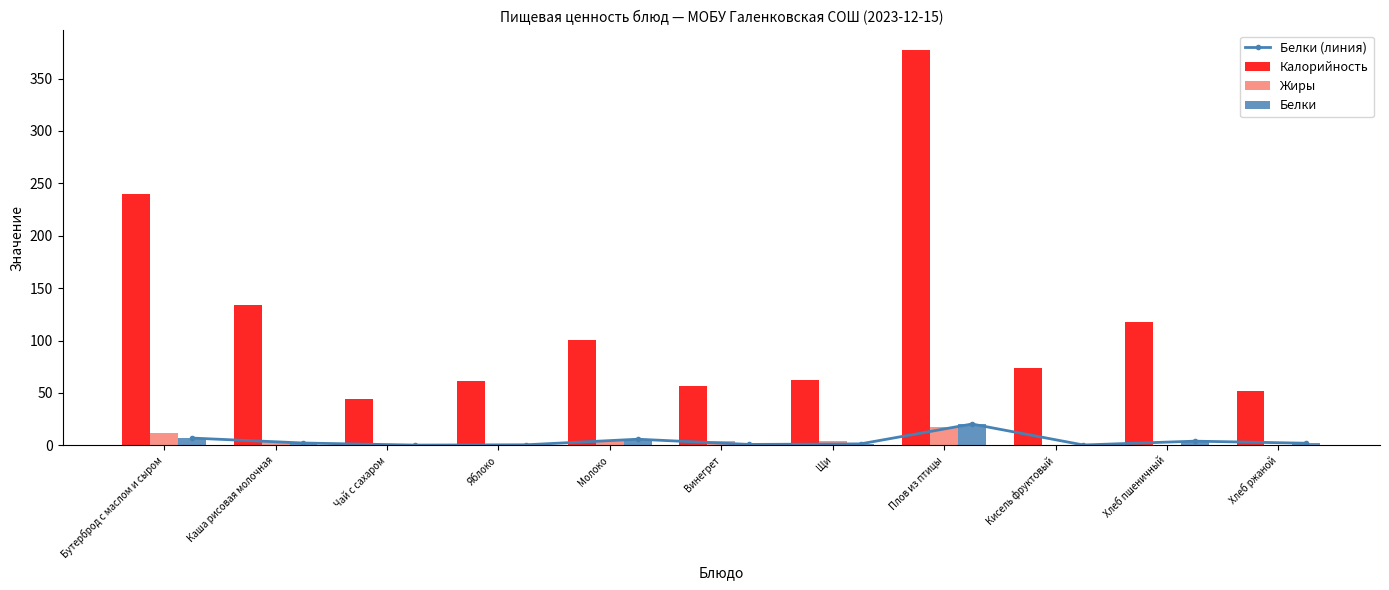

How many groups of bars are there?

11